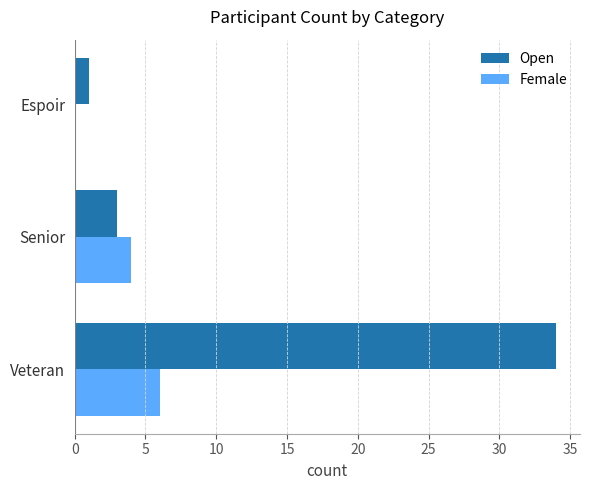

What is the maximum value shown in the chart?

34